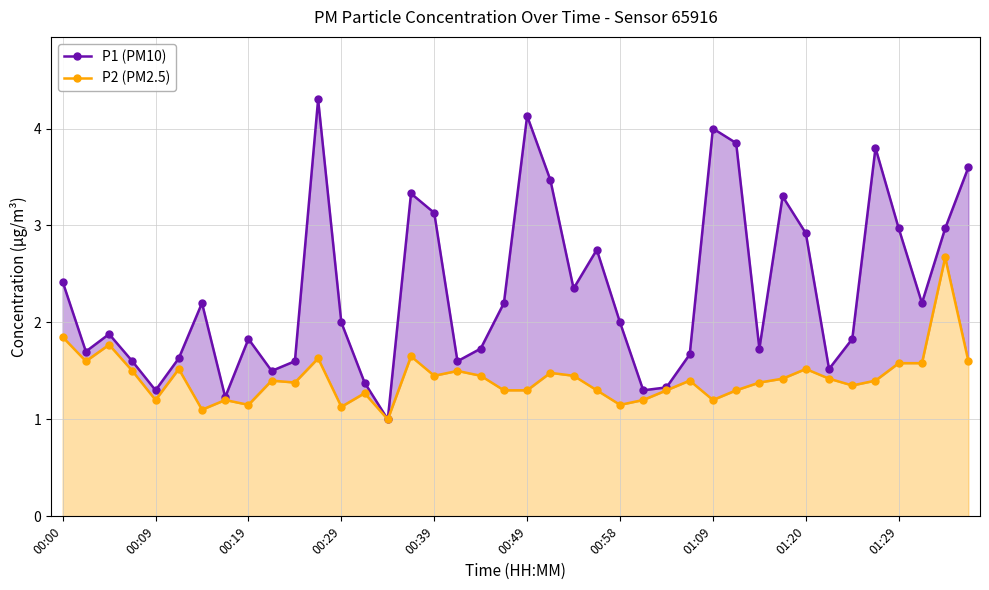

In P2 (PM2.5), how many points are lower than both neighbors (excluding endpoints)?

11